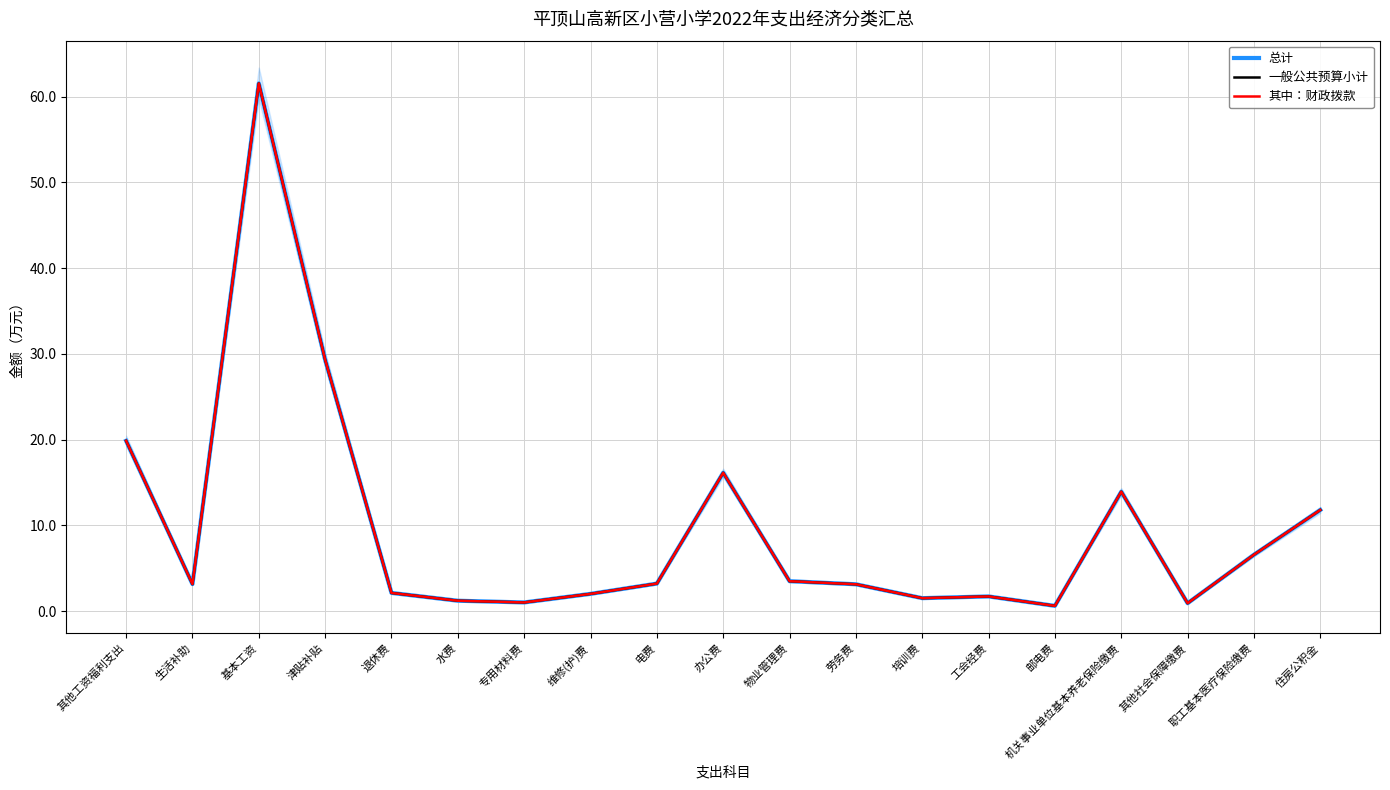

What is the label of the 10th point from the right?

办公费